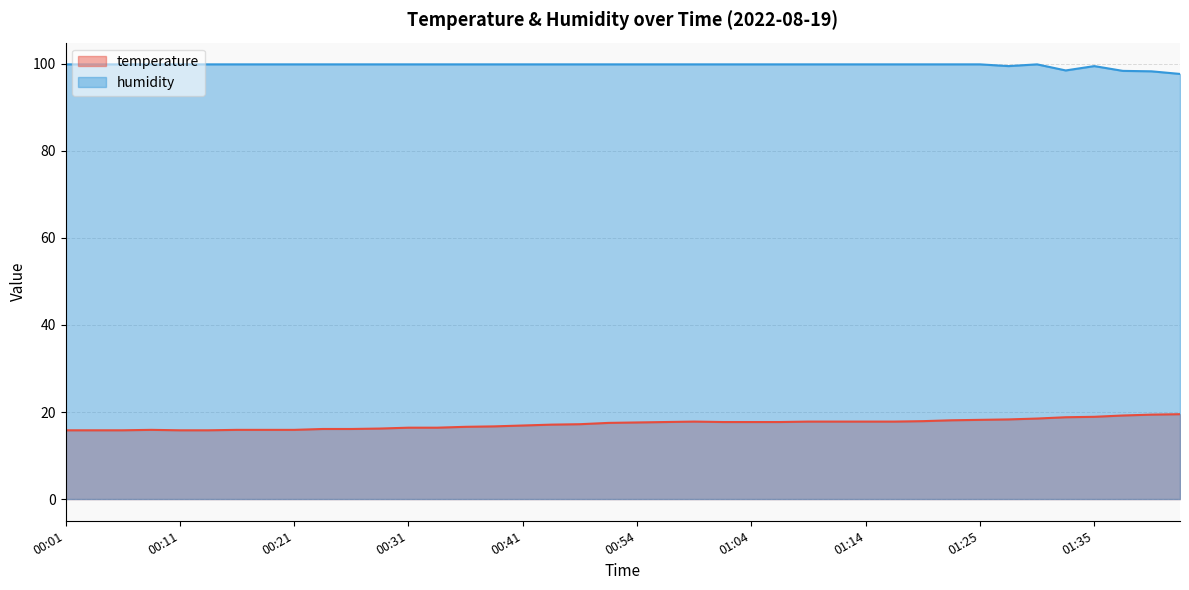

The value of temperature at 01:02 is 28.2. True or false?

False